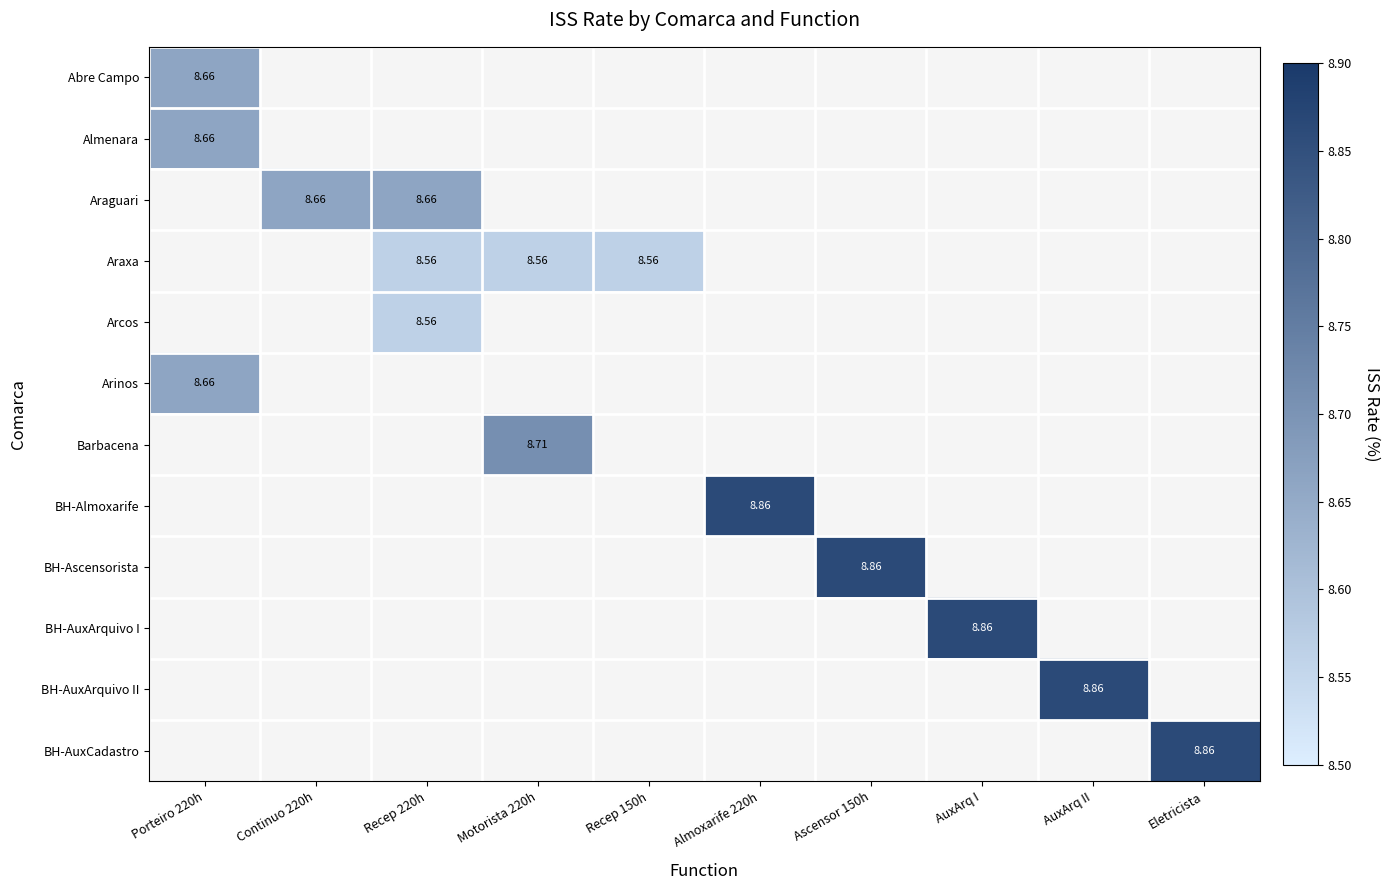

How many distinct data groups are displayed?

12